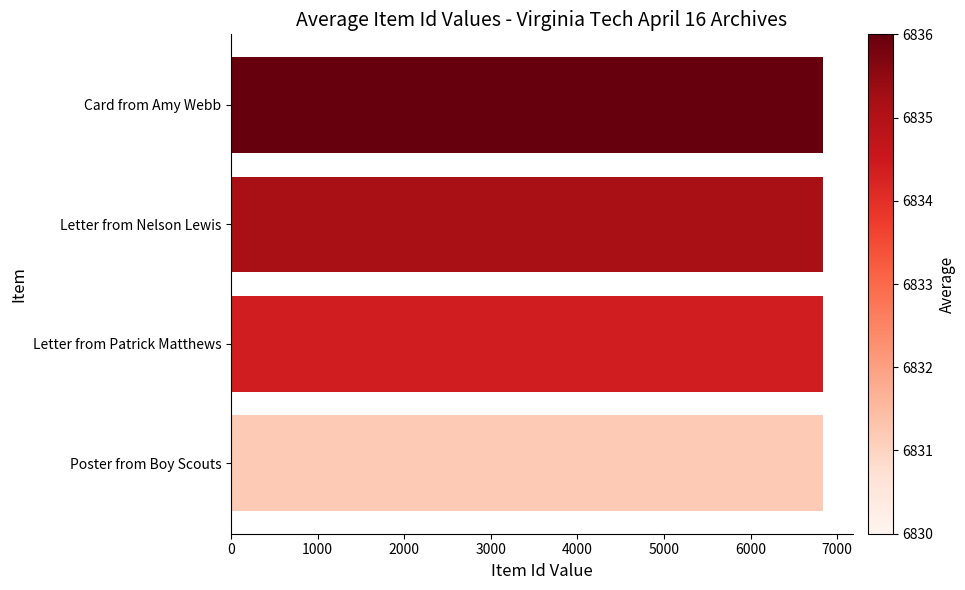

Are the bars grouped side by side (vs. stacked)?

No